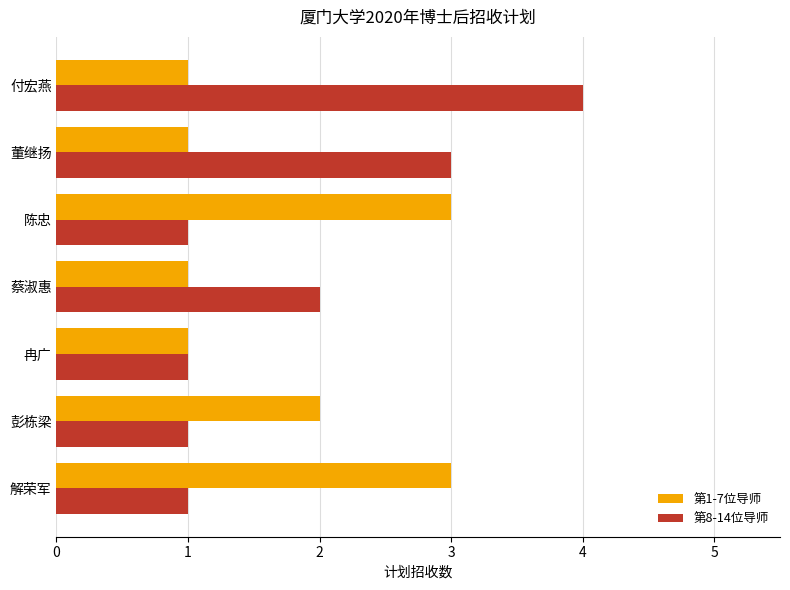

List the series in order of their peak value, highest first.

第8-14位导师, 第1-7位导师